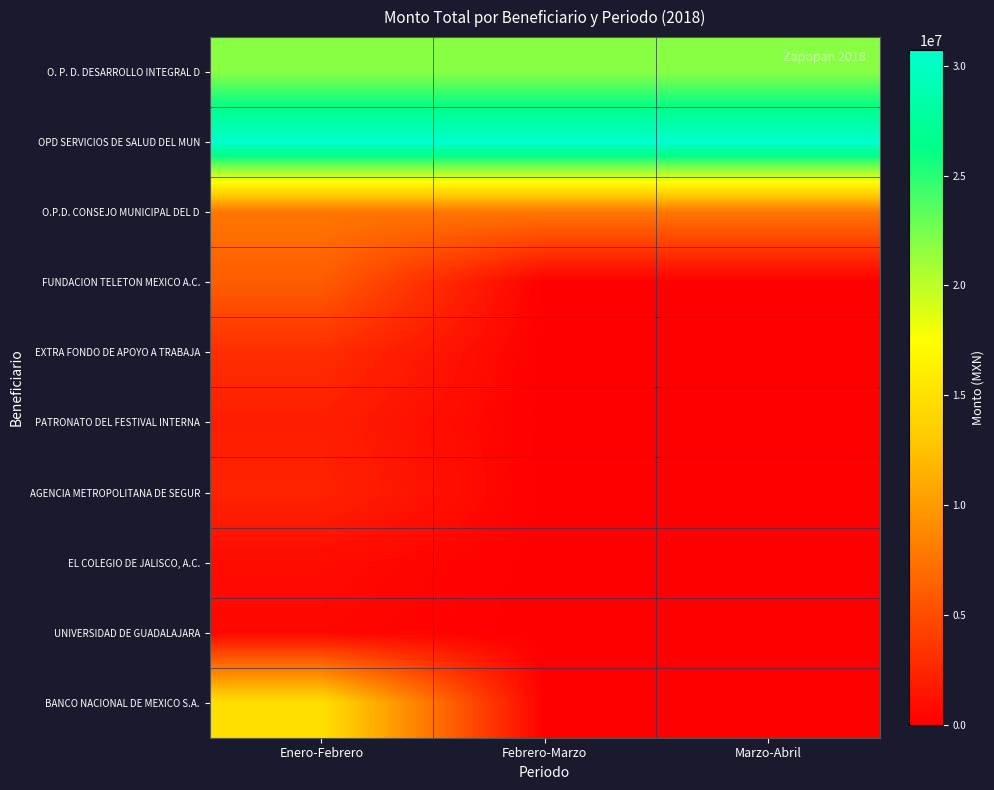

Which label corresponds to the largest value in the chart?

Enero-Febrero